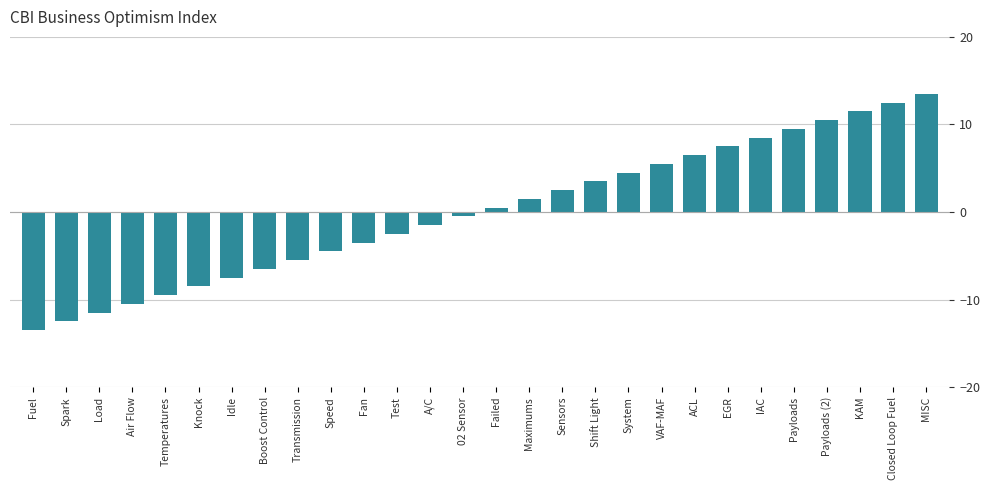

Reading left to right, what are all the values shown in this chart?

Fuel=-13.5	Spark=-12.5	Load=-11.5	Air Flow=-10.5	Temperatures=-9.5	Knock=-8.5	Idle=-7.5	Boost Control=-6.5	Transmission=-5.5	Speed=-4.5	Fan=-3.5	Test=-2.5	A/C=-1.5	02 Sensor=-0.5	Failed=0.5	Maximums=1.5	Sensors=2.5	Shift Light=3.5	System=4.5	VAF-MAF=5.5	ACL=6.5	EGR=7.5	IAC=8.5	Payloads=9.5	Payloads (2)=10.5	KAM=11.5	Closed Loop Fuel=12.5	MISC=13.5